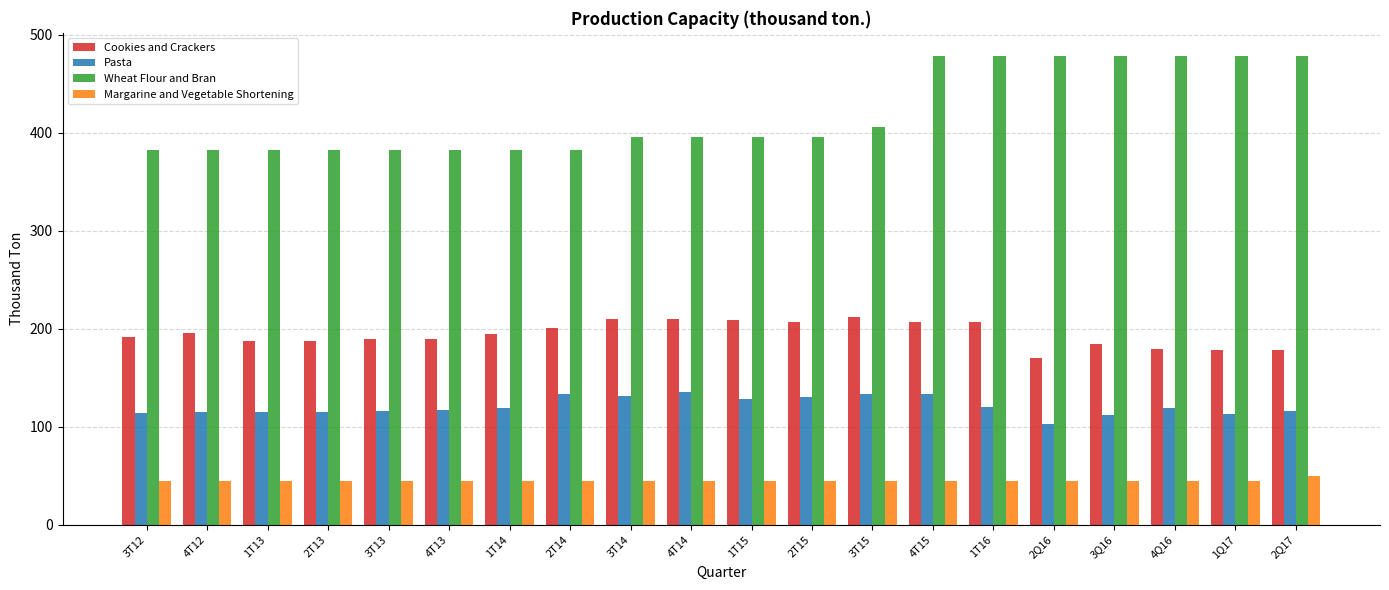

Is the value of Pasta at 4T15 greater than the value of Cookies and Crackers at 2T14?

No